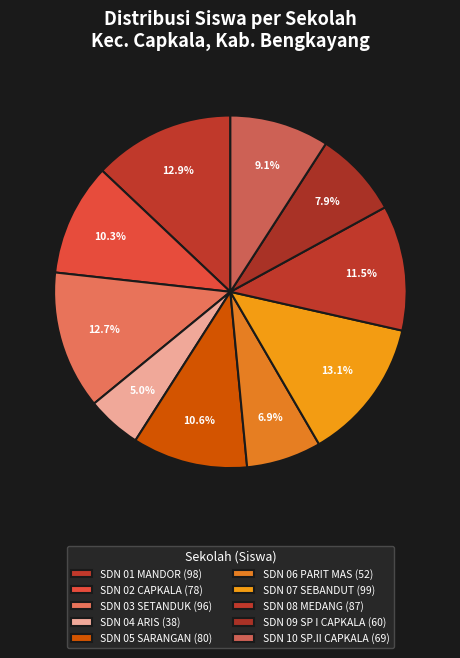

Rank the categories by value from lowest to highest.

SD NEGERI 04 ARIS, SD NEGERI 06 PARIT MAS, SDN 09 SP I CAPKALA, SDN 10 SP.II CAPKALA, SD NEGERI 02 CAPKALA, SD NEGERI 05 SARANGAN, SD NEGERI 08 MEDANG, SD NEGERI 03 SETANDUK, SD NEGERI 01 MANDOR, SD NEGERI 07 SEBANDUT